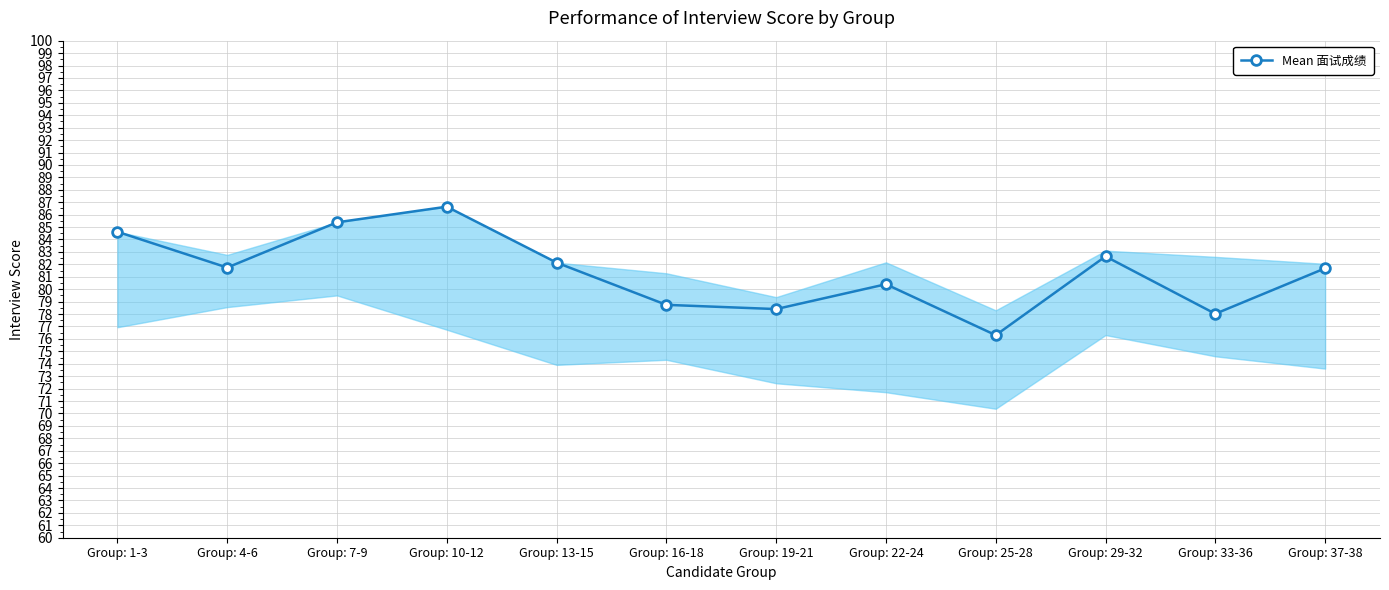

True or false: there are more than 0 points higher than both neighbors.

True